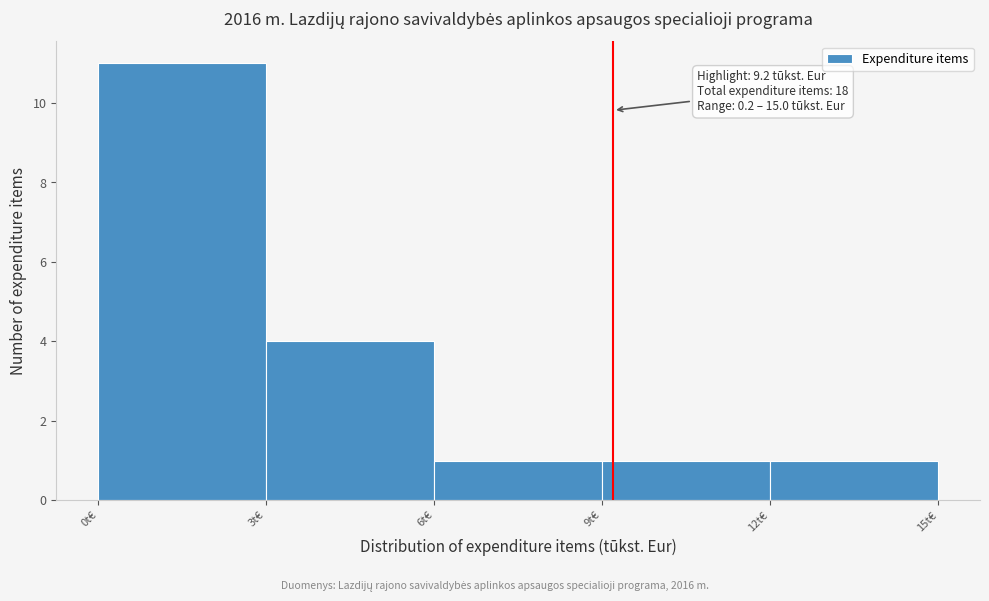

Over which range of the x-axis is the bar tallest?

0 to 3